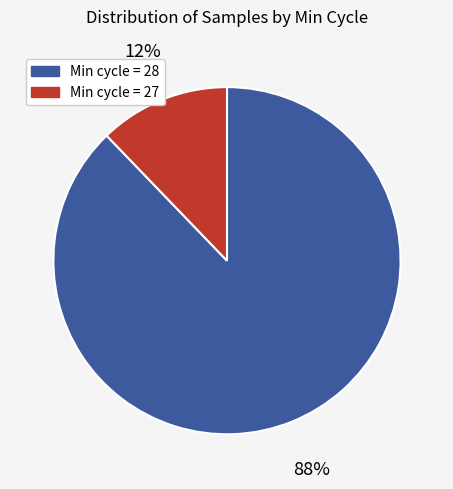

To the nearest percent, what is the average slice percentage?

50%